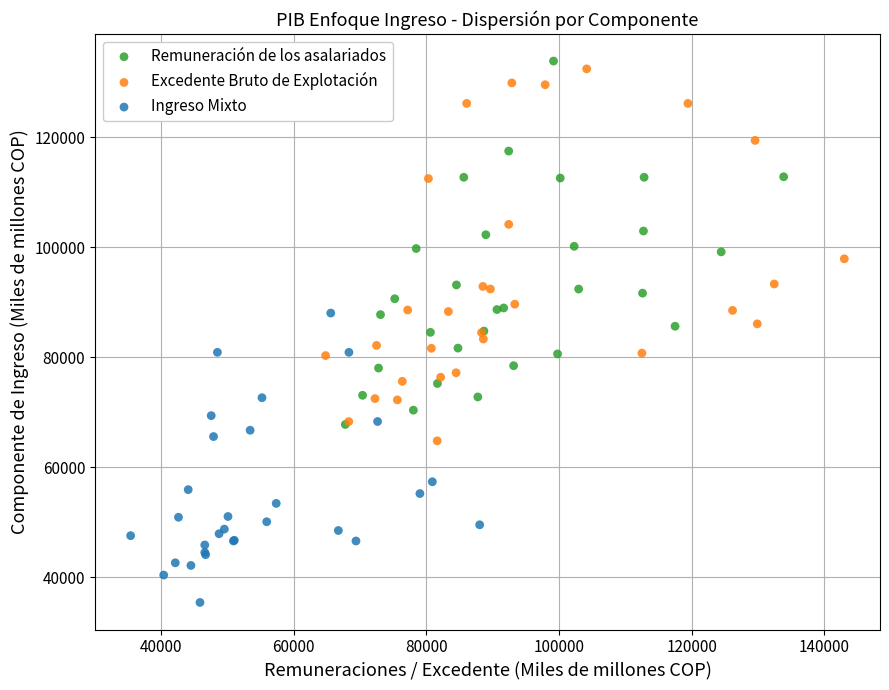

Which series contains the highest Y value?

Remuneración de los asalariados